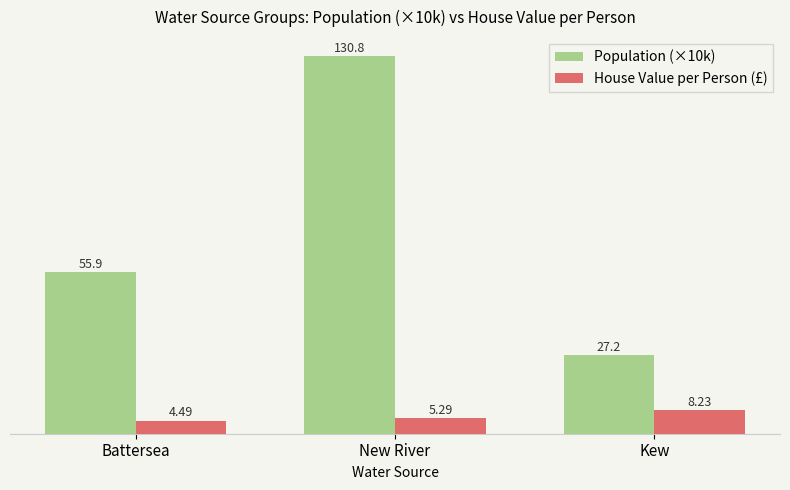

Reading right to left, list all the values displayed in this chart.

Population (×10k): Kew=27.2	New River=130.8	Battersea=55.9
House Value per Person (£): Kew=8.2	New River=5.3	Battersea=4.5